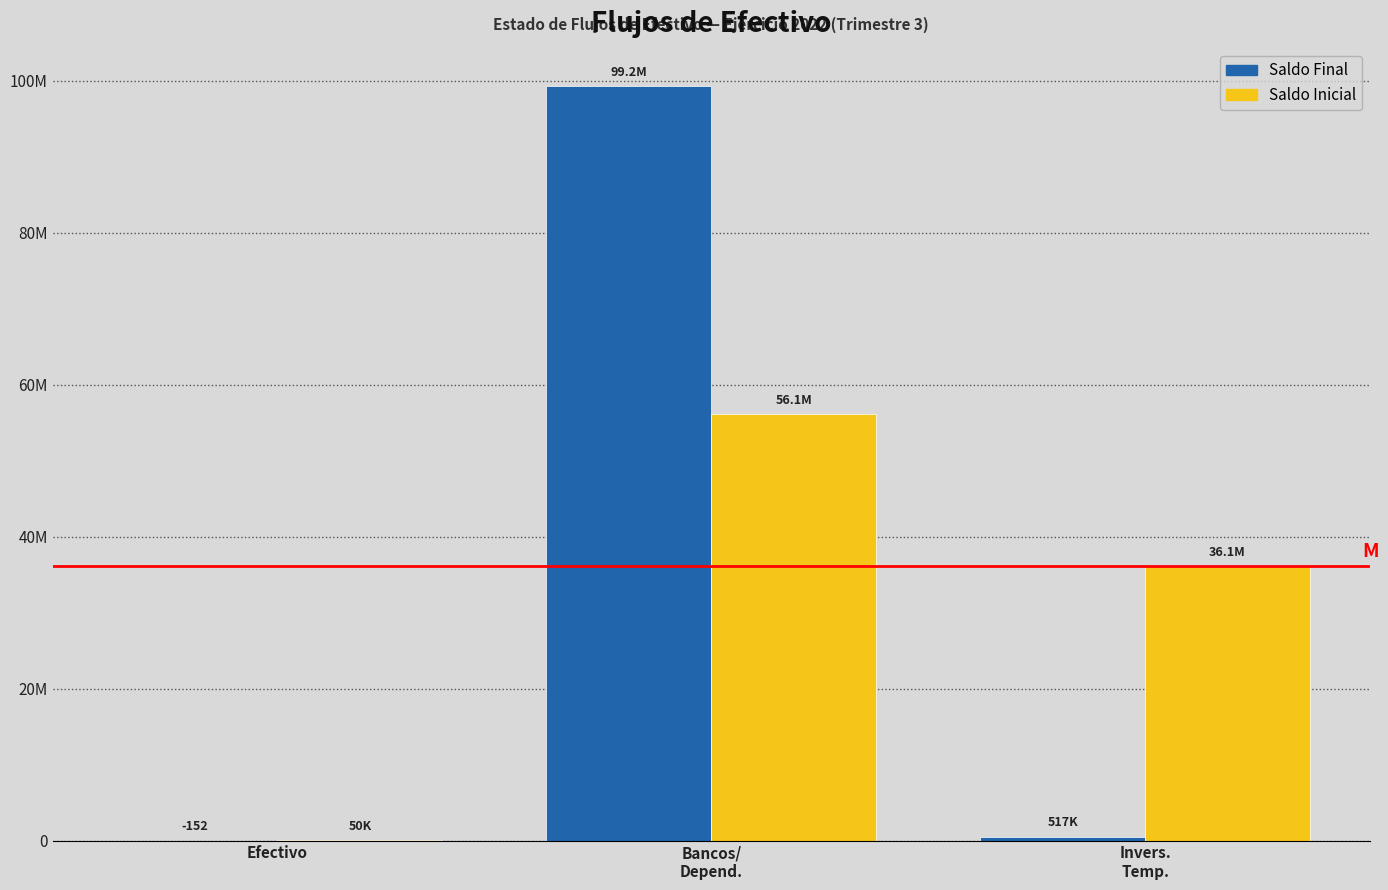

What are all the series names shown in the legend?

Saldo Final, Saldo Inicial